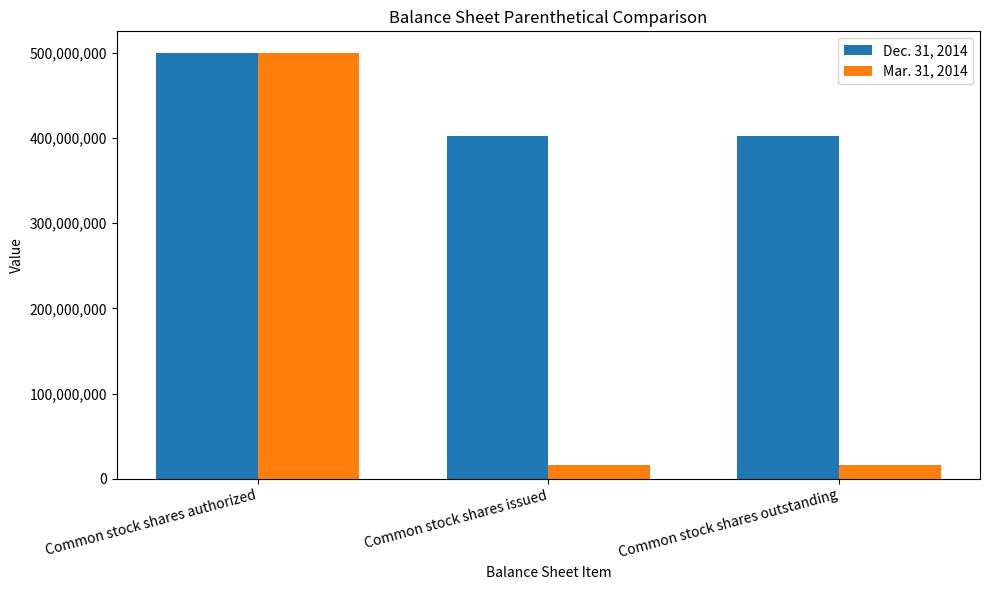

What is the difference between the Dec. 31, 2014 values at Common stock shares authorized and Common stock shares issued?

97668949